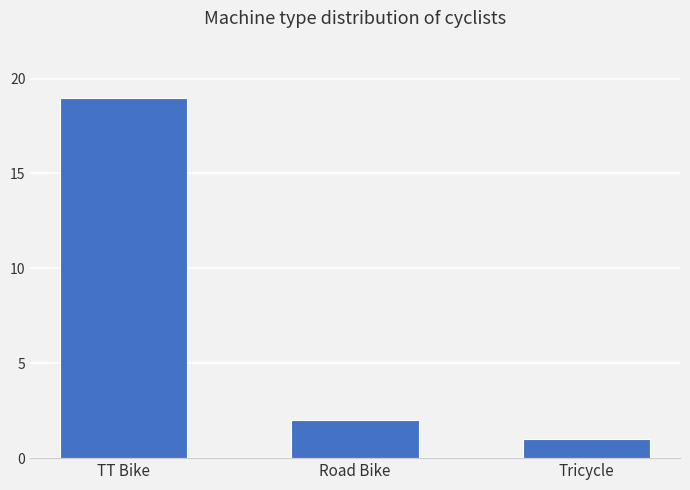

What position from the left is Road Bike?

2